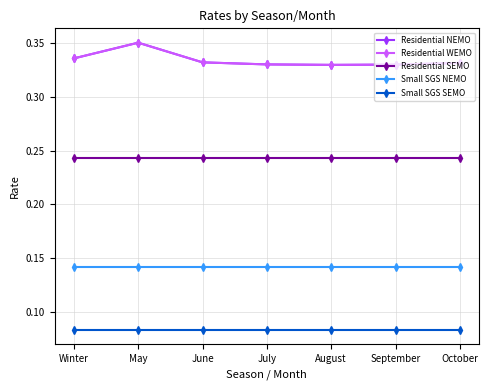

Does the chart display data point markers on the line(s)?

Yes